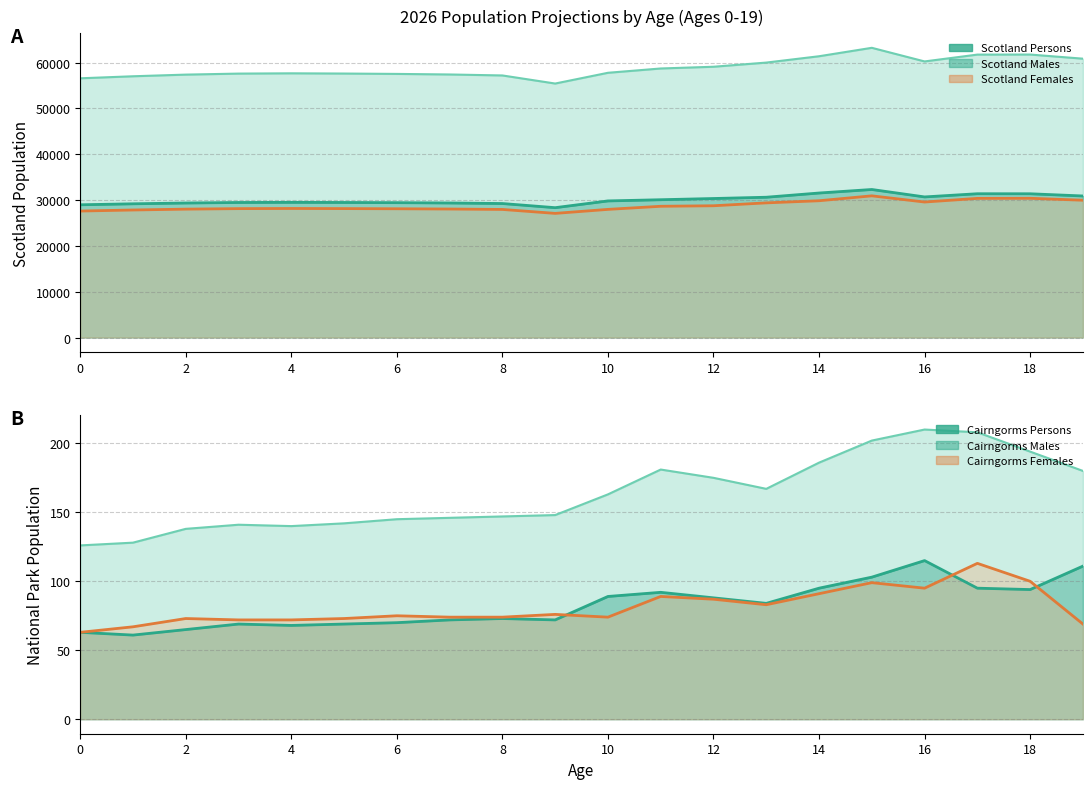

What is the difference between the second highest and minimum values in the Scotland Females series?

3294